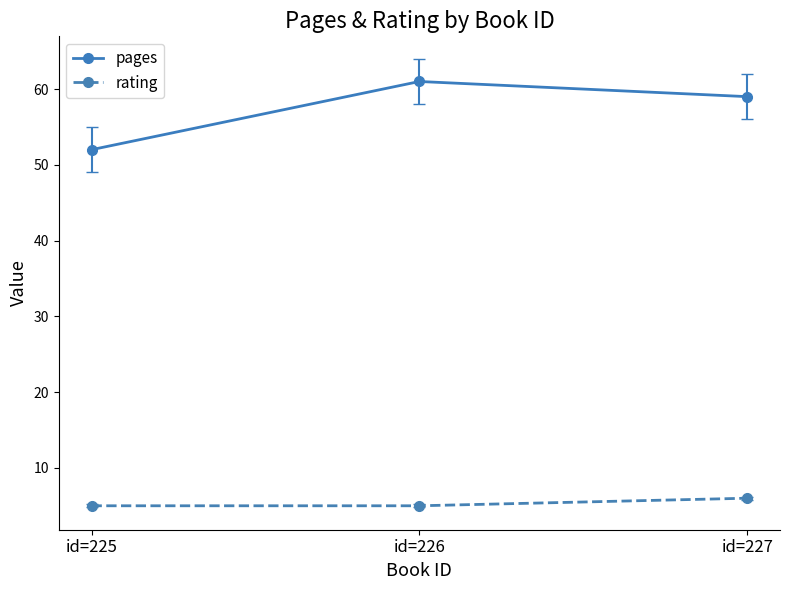

Reading left to right, transcribe all the data shown in this chart.

pages: id=225=52	id=226=61	id=227=59
rating: id=225=5	id=226=5	id=227=6